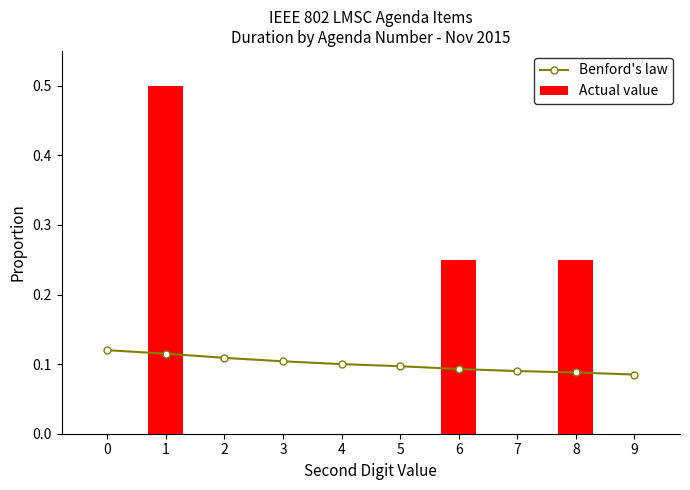

What is the value of the Actual value bar at the 9th from the left?

0.2